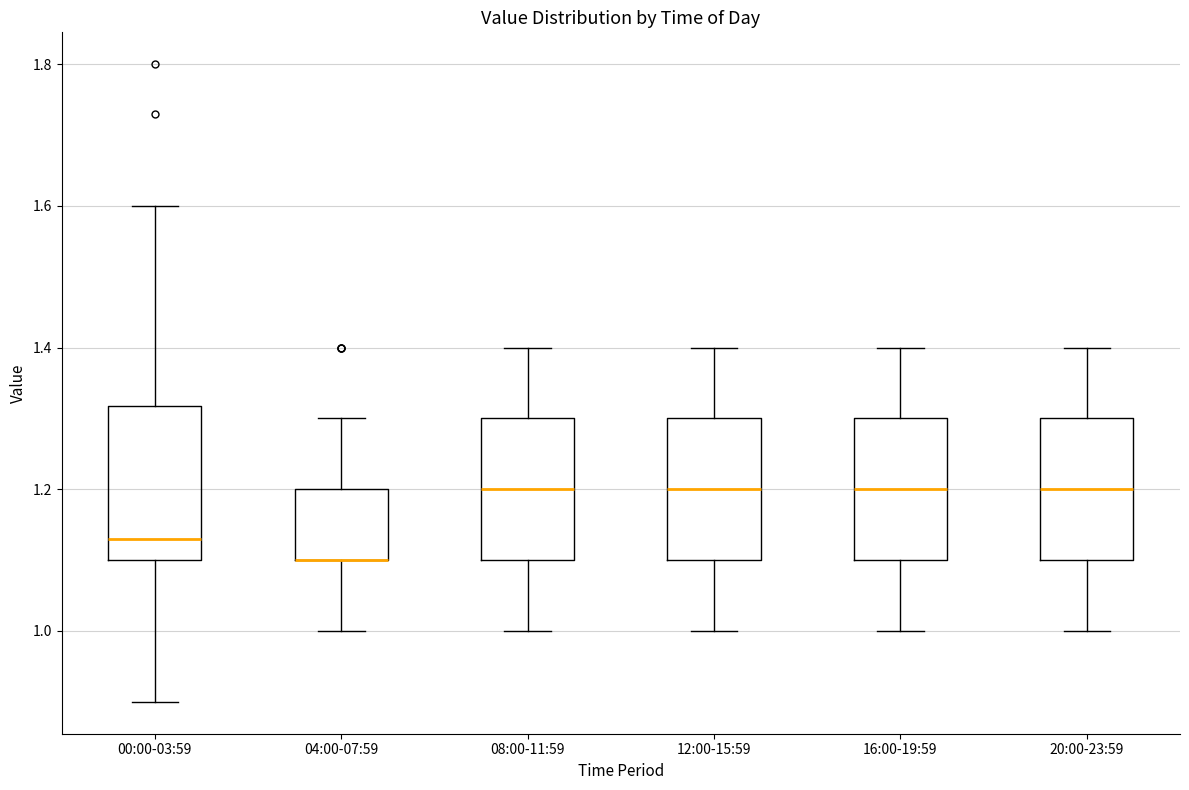

Where does the median line of the box for 08:00-11:59 sit on the y-axis? The values are not printed on the chart, so give them approximately, as read against the axis.

1.20